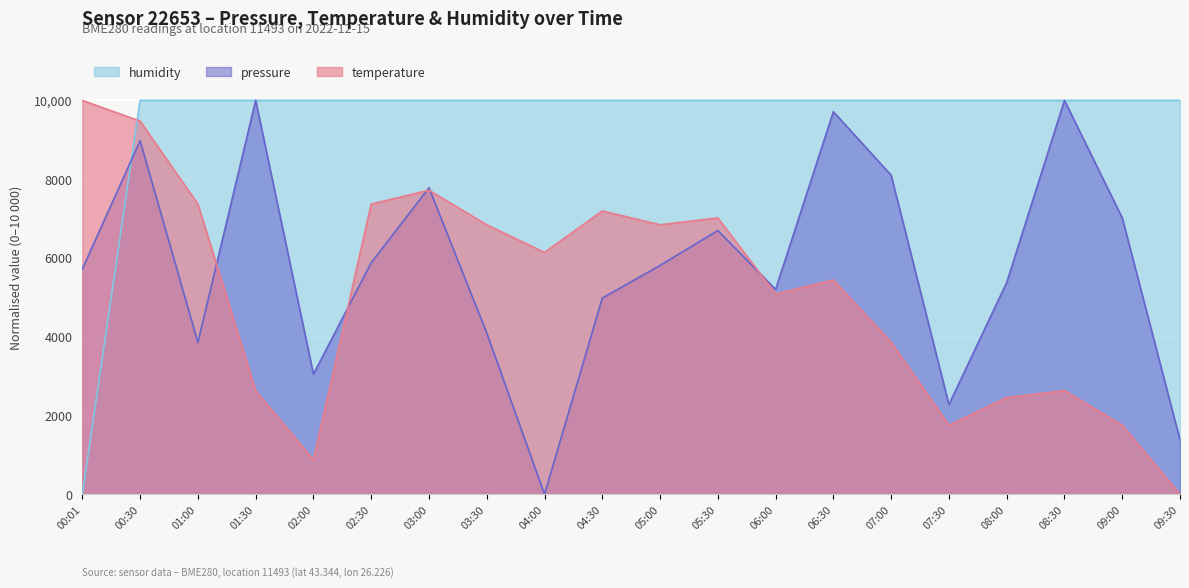

Where do pressure and humidity first cross each other?

00:01 and 00:30